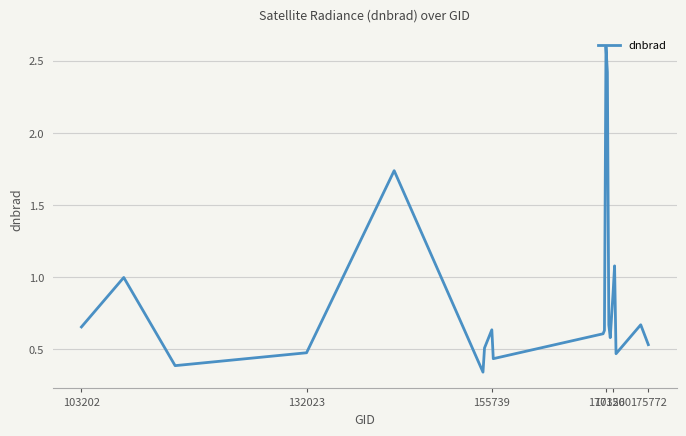

What is the difference between the maximum and minimum values?

2.3